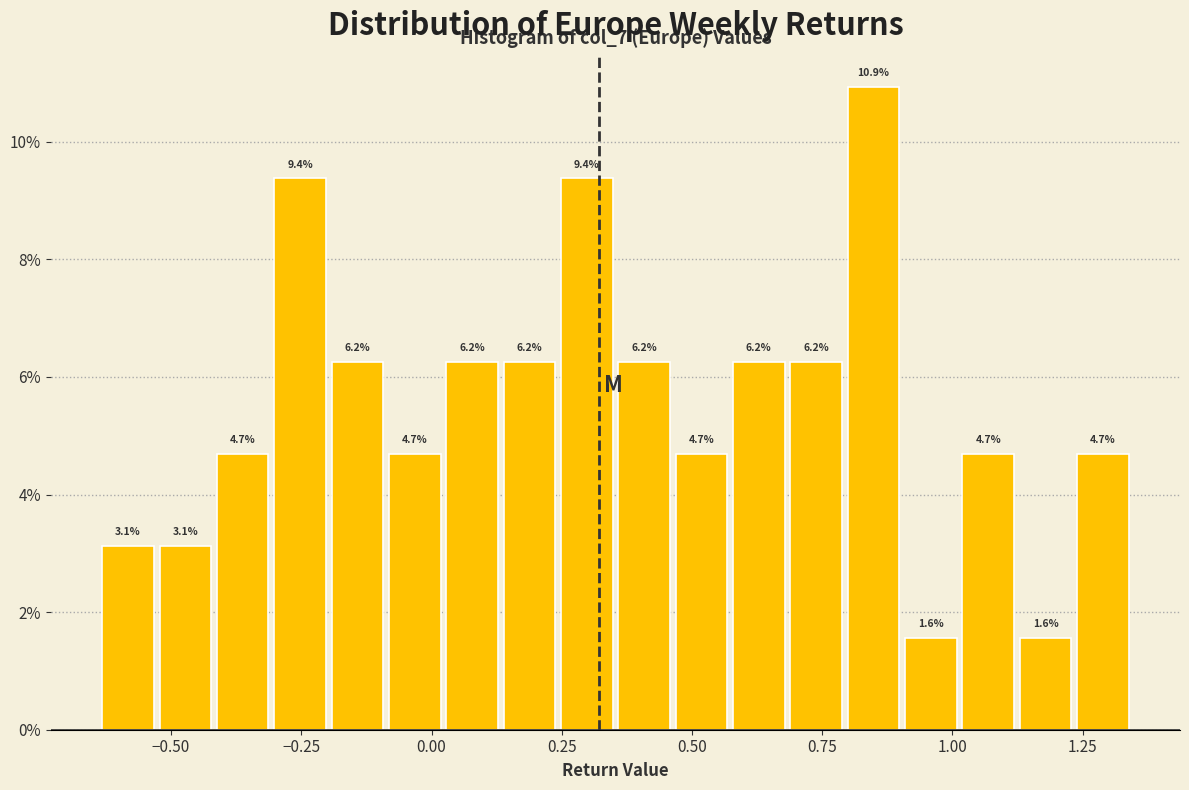

Around what value on the x-axis is the tallest bar? Give the approximate position of its centre, as read against the axis.

0.85